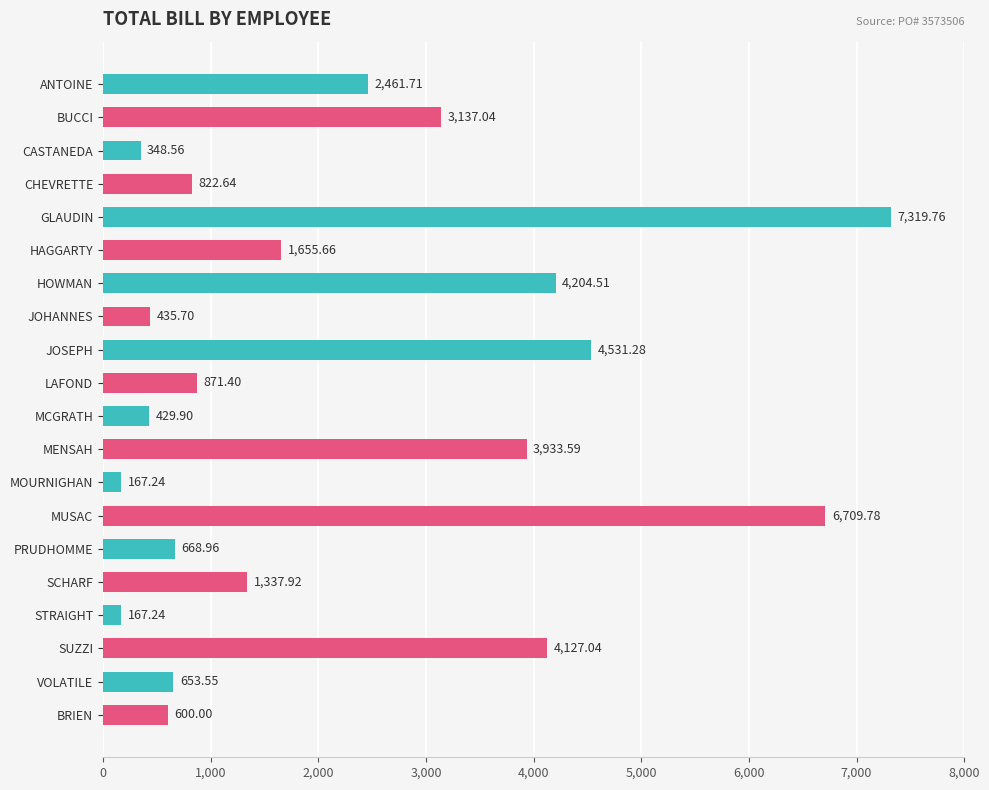

What is the difference between the values at VOLATILE and SUZZI?

3473.5